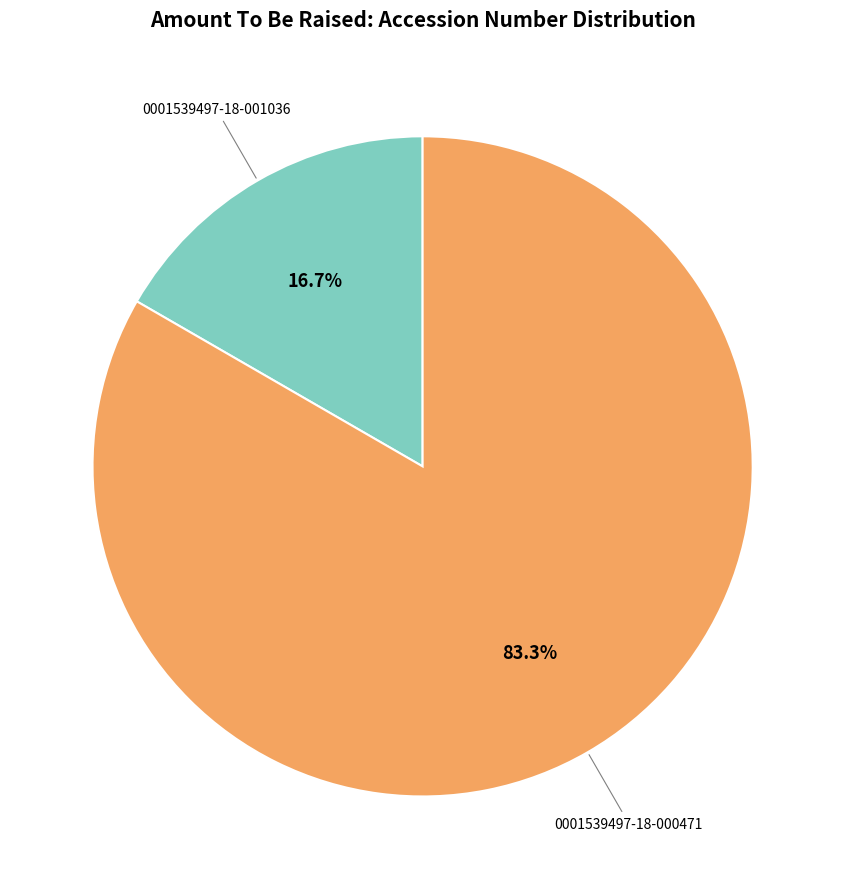

Count the number of slices in the pie.

2